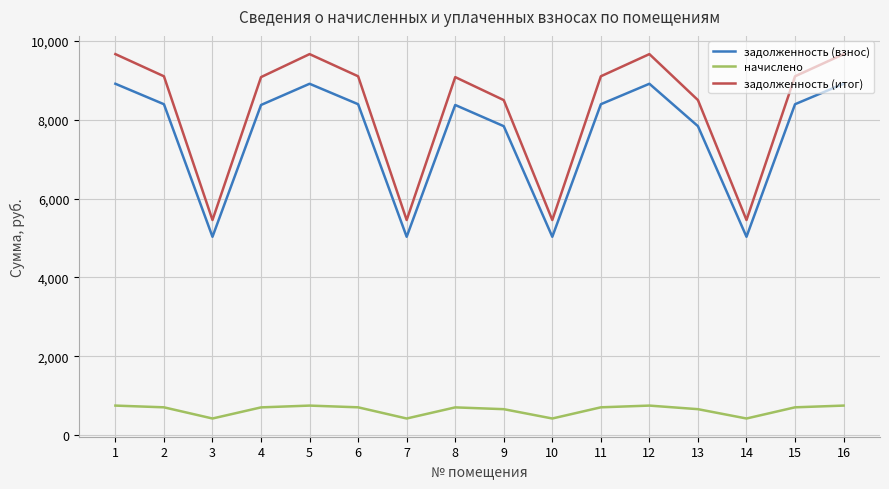

How many interior local valleys does the задолженность (взнос) series have?

4